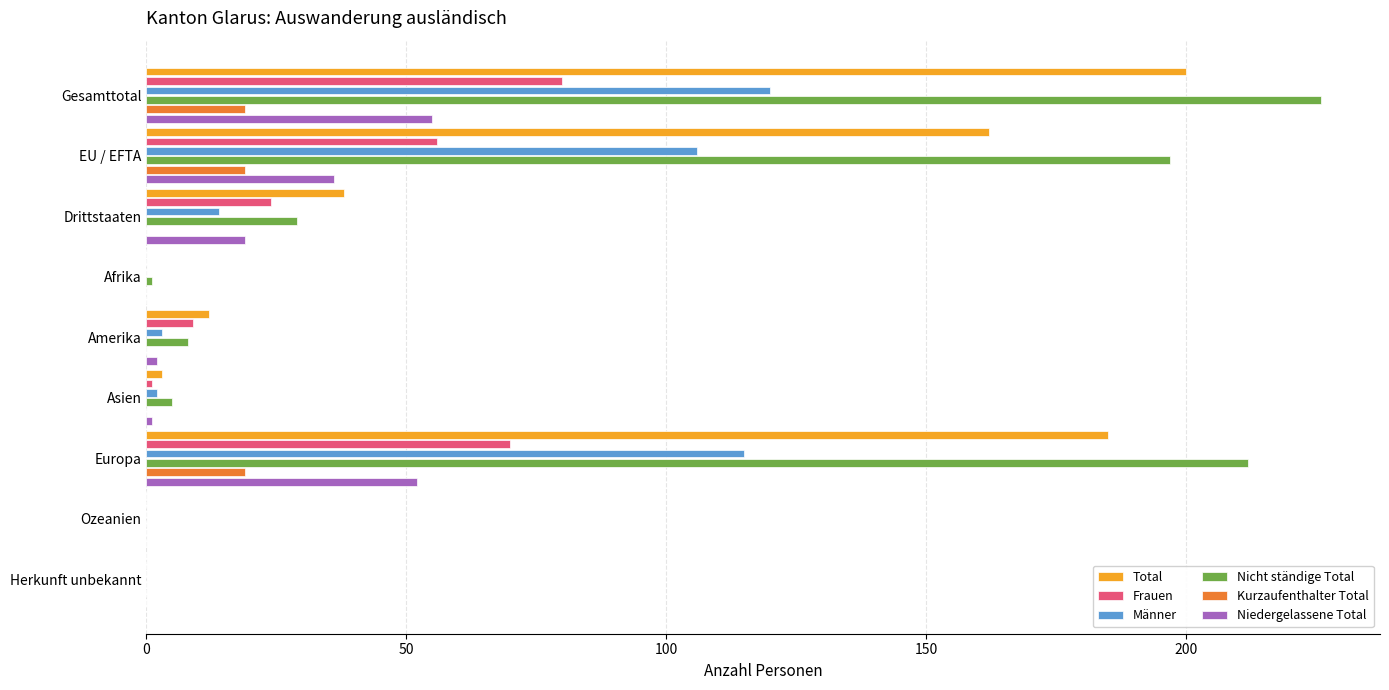

At which category is the sum across all series the highest?

Gesamttotal